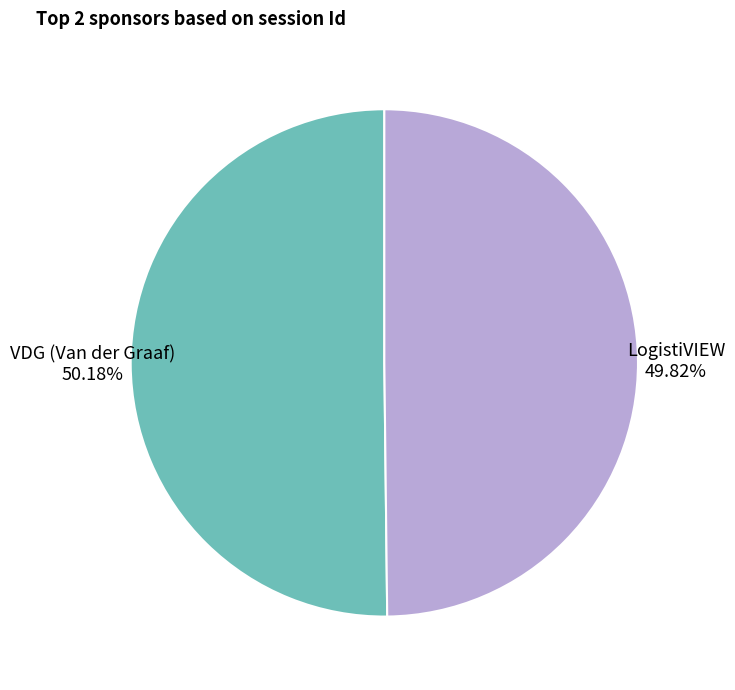

Approximately how many times larger is the value at VDG (Van der Graaf) compared to LogistiVIEW?

1.0